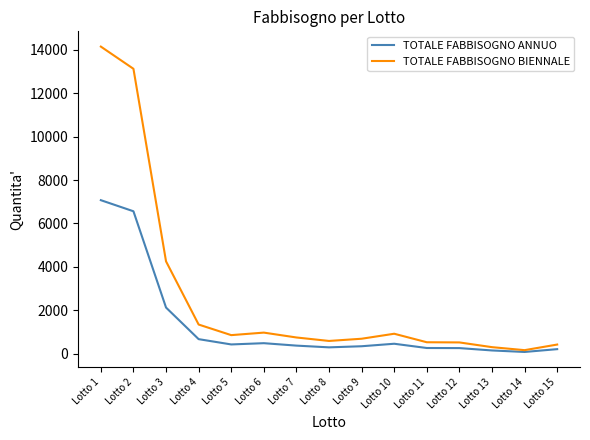

Which series has the largest total across all categories?

TOTALE FABBISOGNO BIENNALE